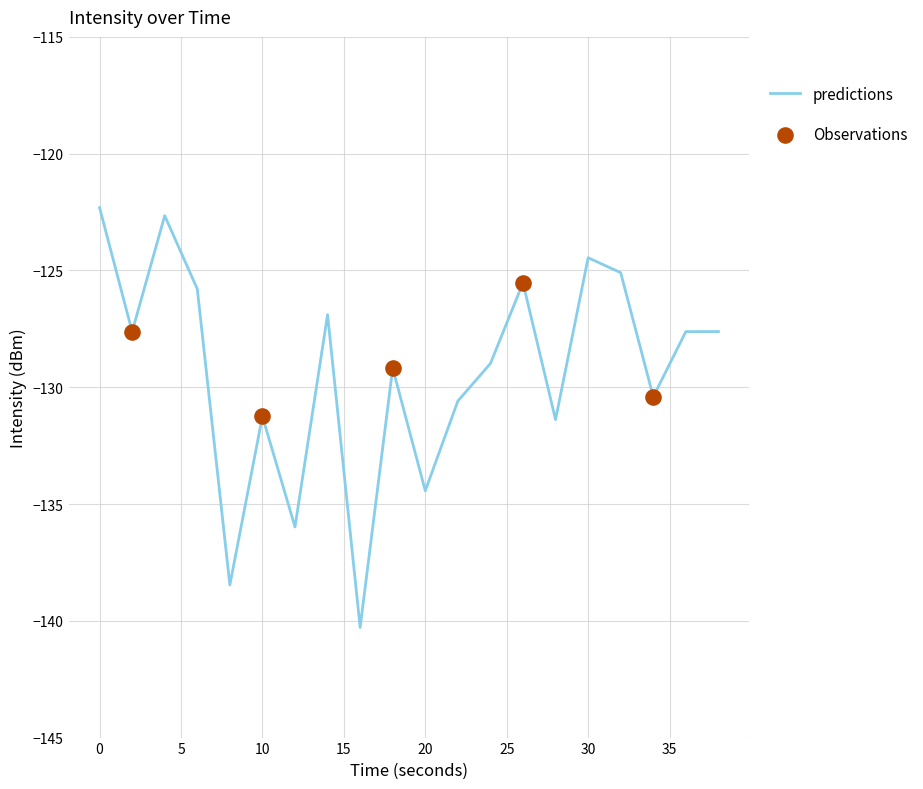

What is the smallest value displayed?

-140.3